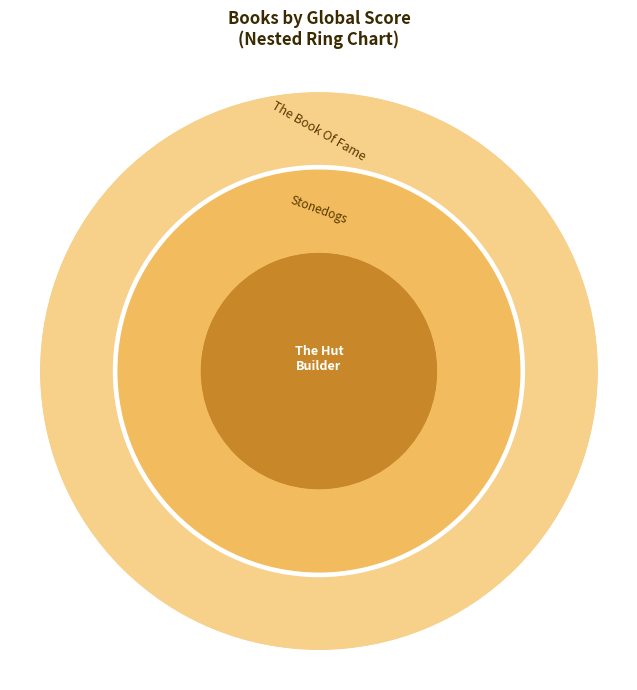

To the nearest percent, what is the difference between the The Hut Builder and The Book Of Fame slice percentages?

11%